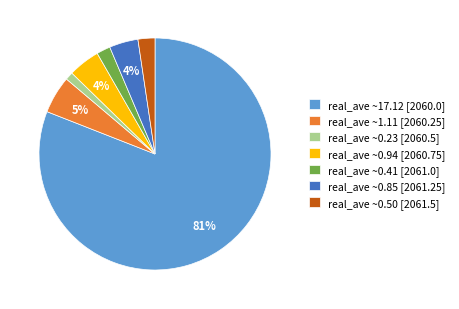

Do real_ave ~0.85 [2061.25] and real_ave ~1.11 [2060.25] together represent more than half of the pie?

No